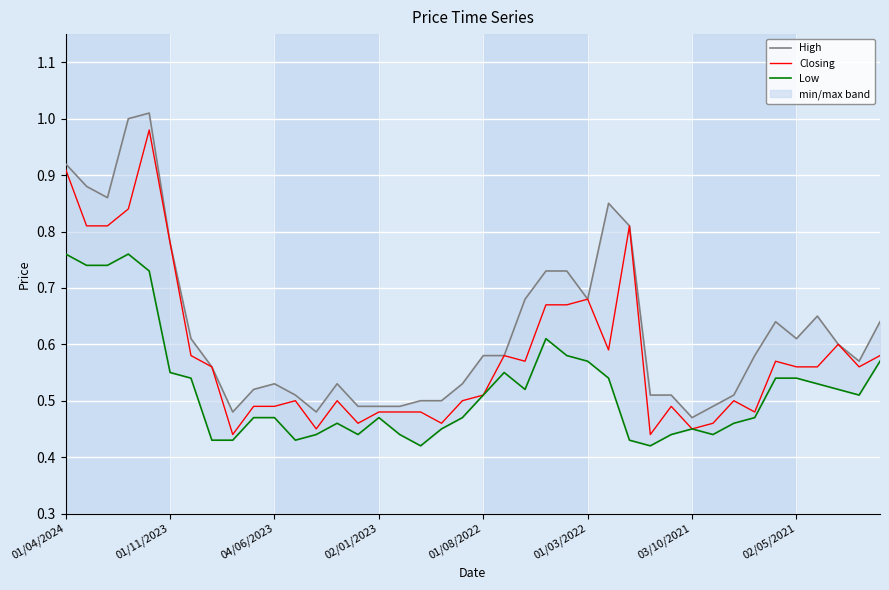

What are all the series names shown in the legend?

High, Closing, Low